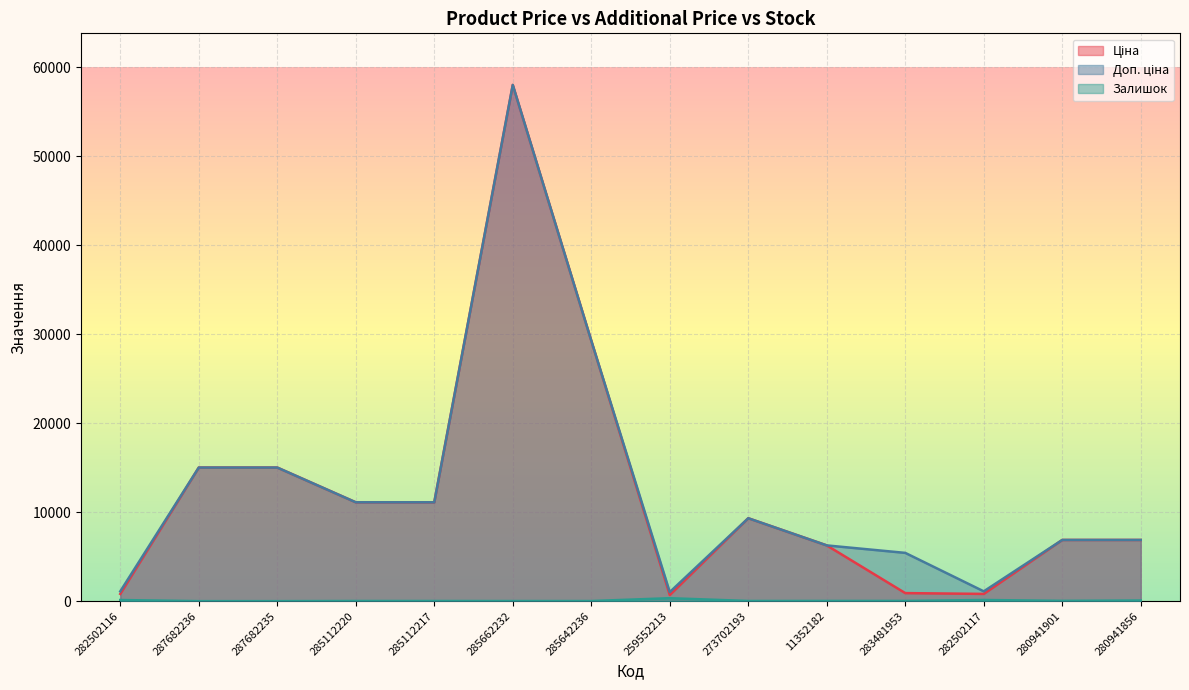

At which label does Ціна reach its peak?

285662232